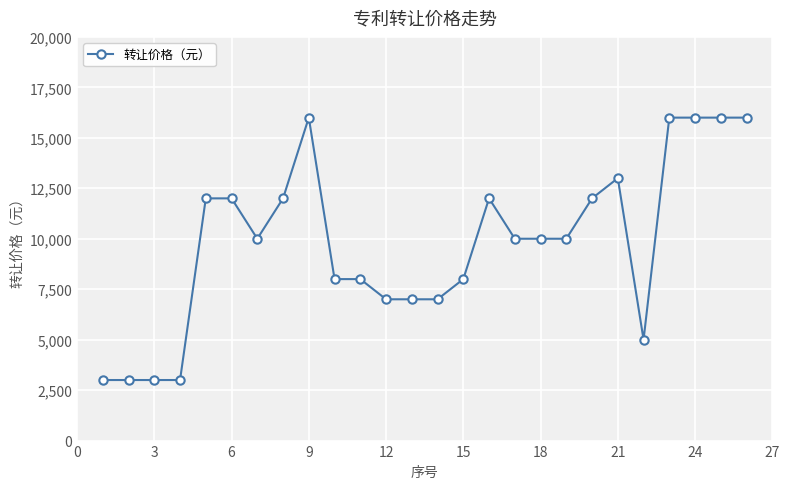

What is the greatest value displayed?

16000